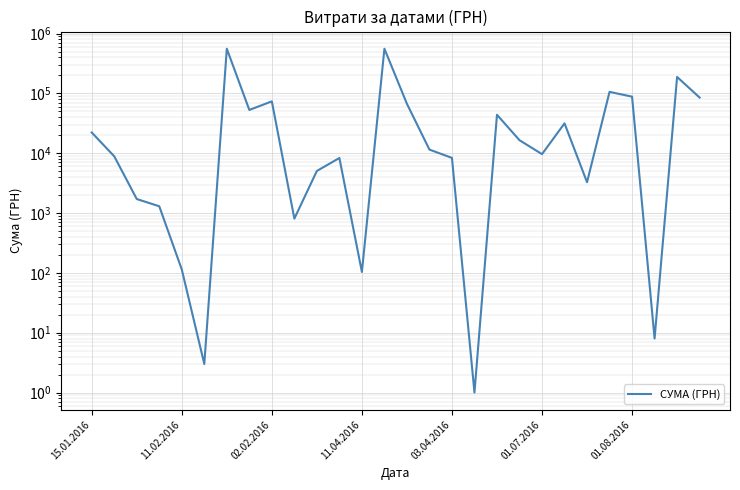

Reading left to right, extract all data points from this chart.

22208.1	8881.5	1715.6	1298.4	114.0	3.0	557618.7	52893.1	73583.0	807.6	5055.7	8323.4	103.7	557618.7	67013.5	11498.4	8357.5	1.0	43919.5	16499.0	9655.0	31558.9	3274.0	106045.2	88170.9	8.0	188236.5	85176.0